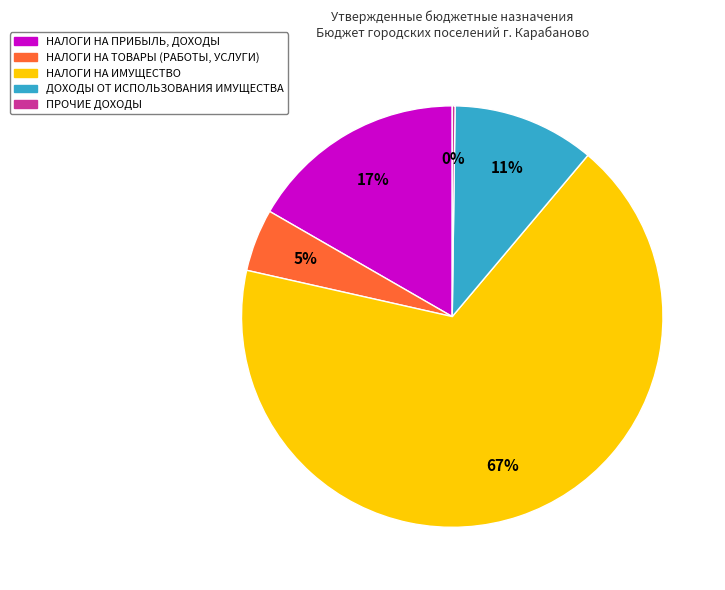

True or false: НАЛОГИ НА ИМУЩЕСТВО accounts for 67% of the total.

True